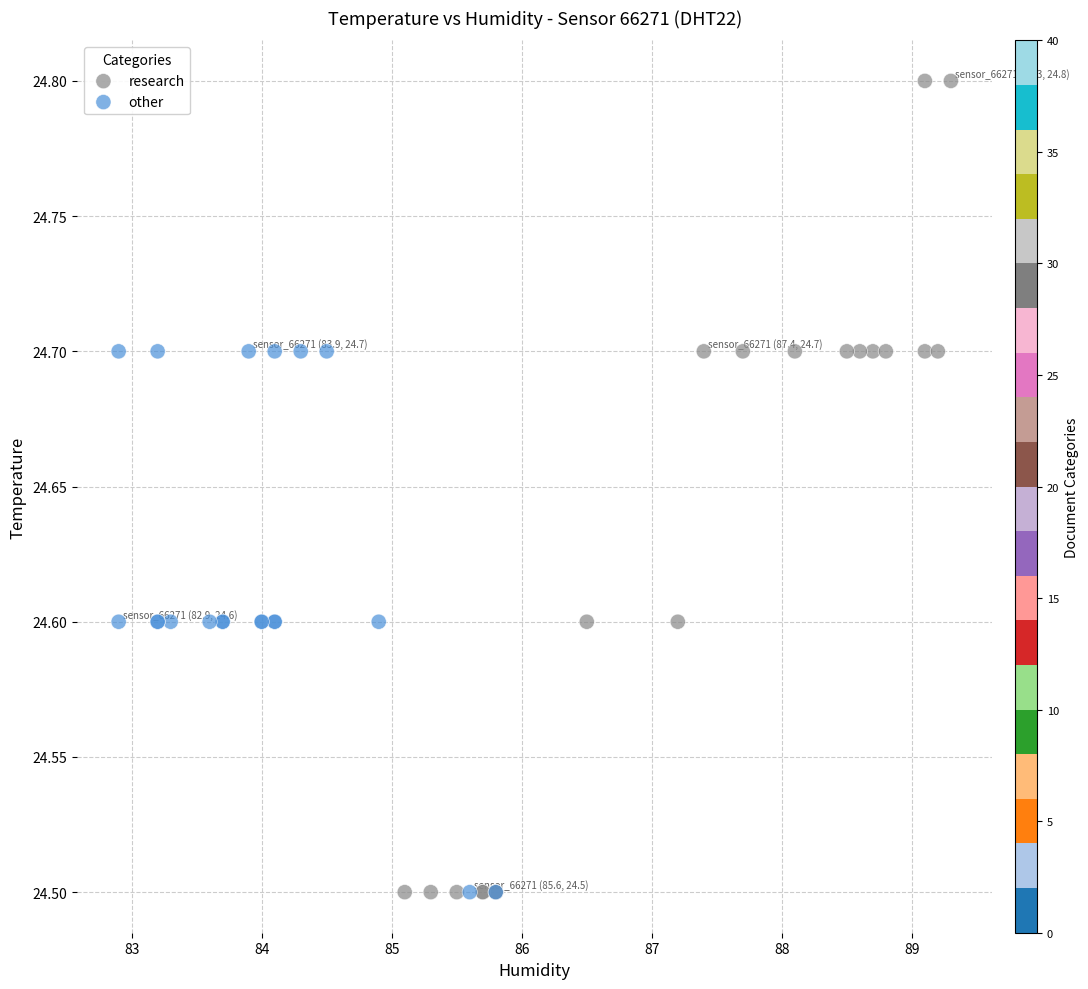

What are all the series names shown in the legend?

research, other